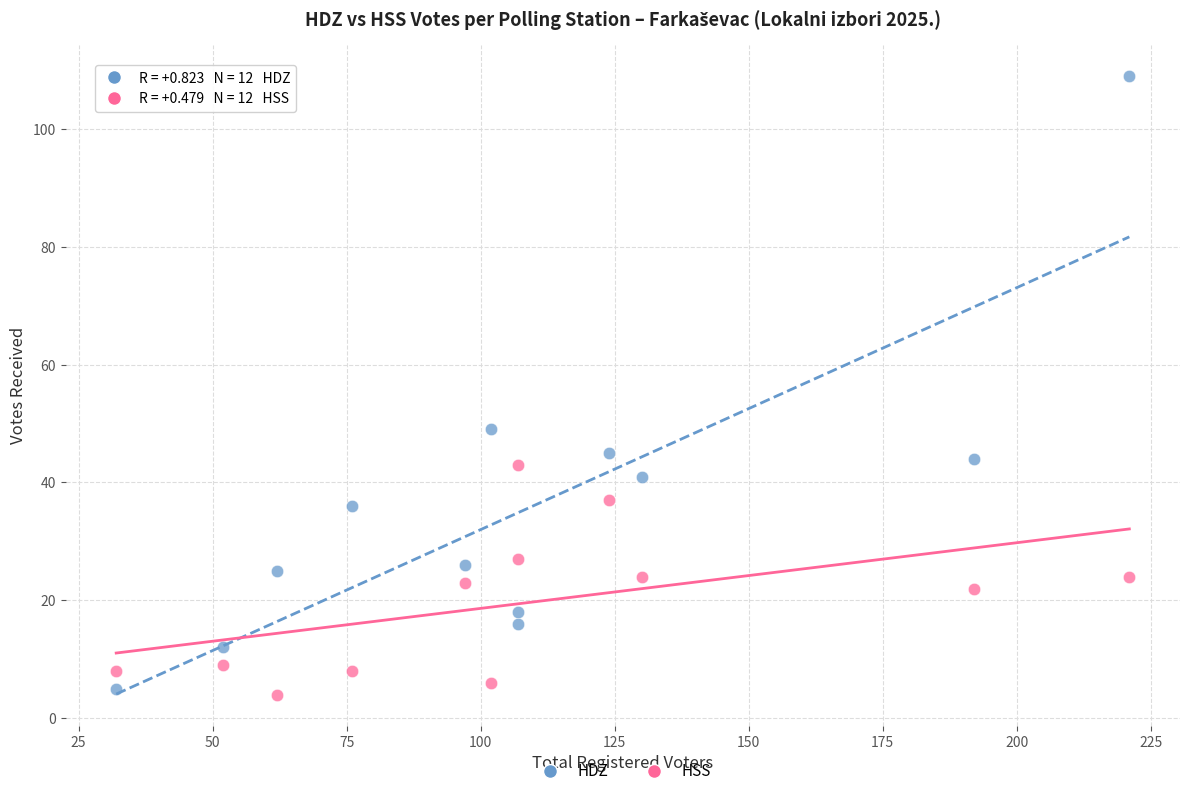

Across all series, what Y value is closest to 56?

49